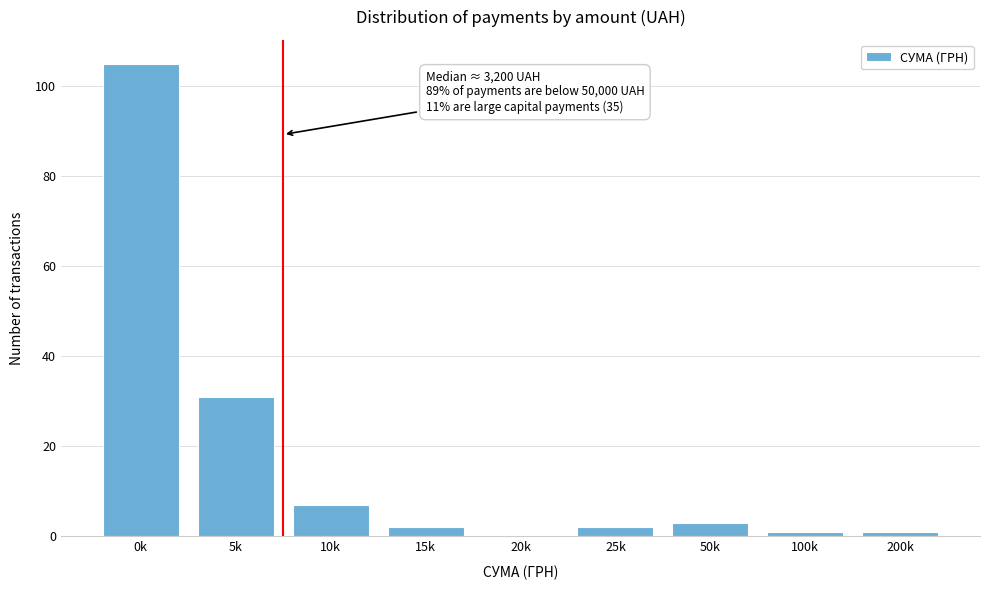

Reading right to left, transcribe all the data shown in this chart.

200k=1	100k=1	50k=3	25k=2	20k=0	15k=2	10k=7	5k=31	0k=105